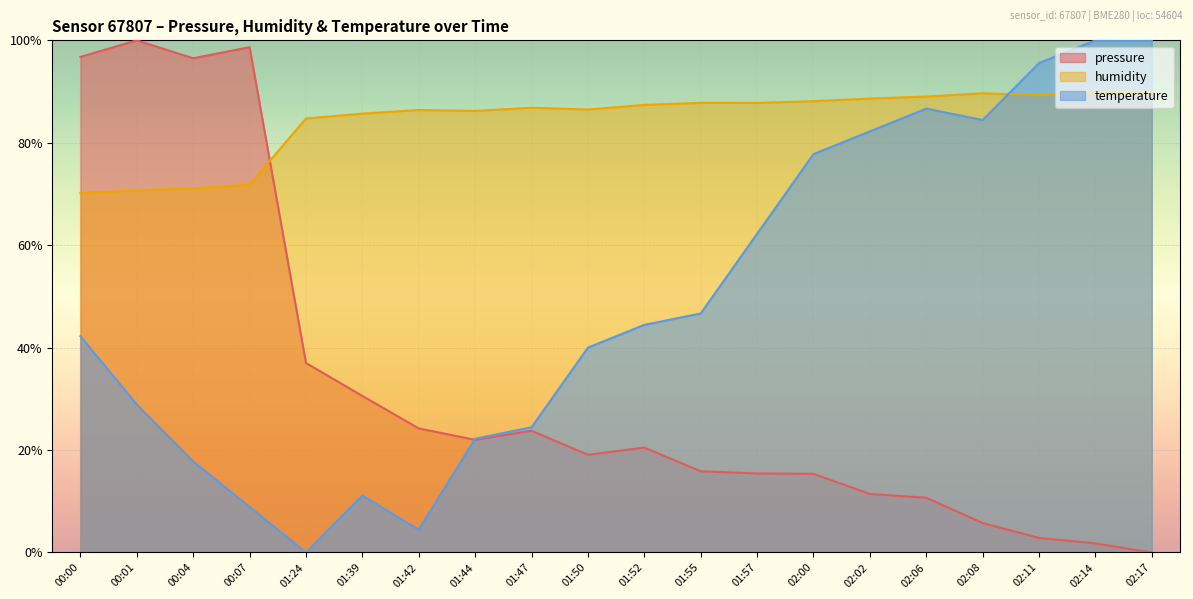

What position from the right is 02:08?

4